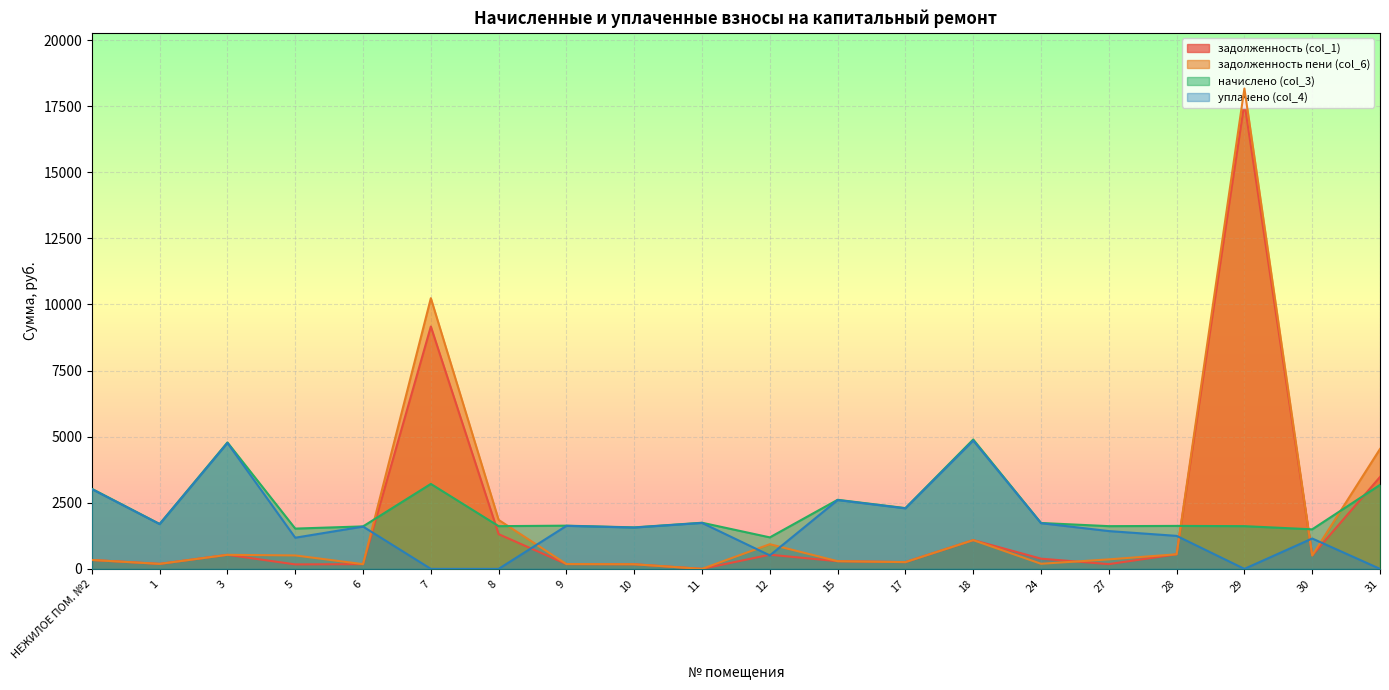

What position from the left is 12?

11